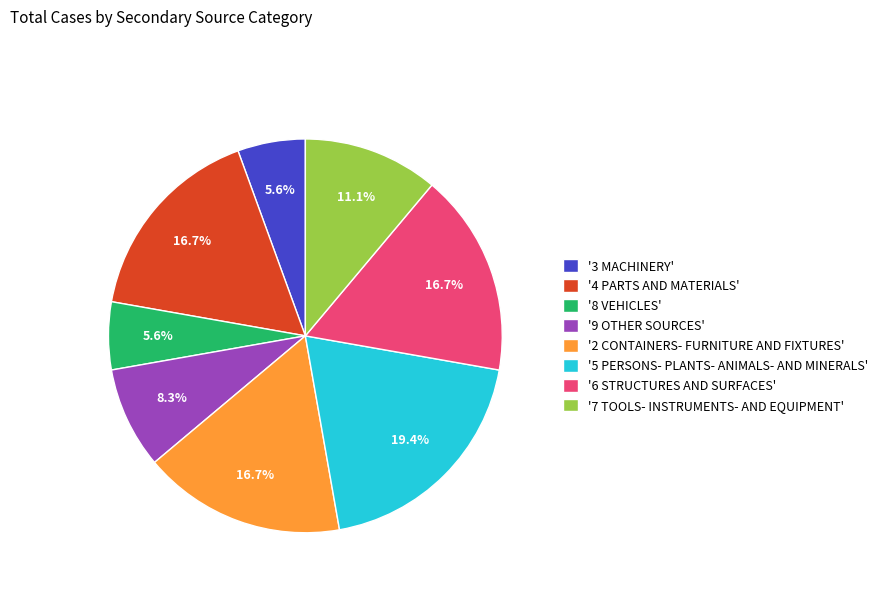

Is '3 MACHINERY' the majority of the pie?

No